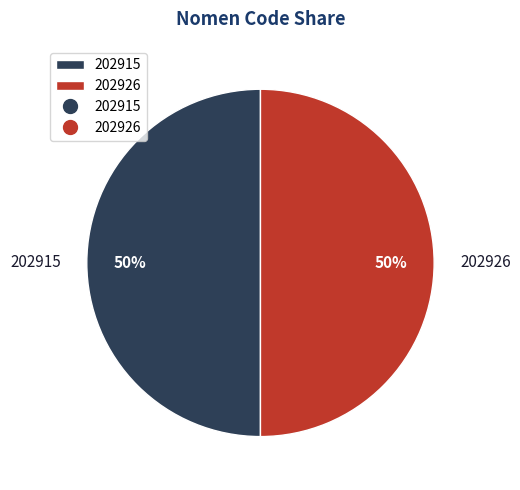

Count the number of slices in the pie.

2